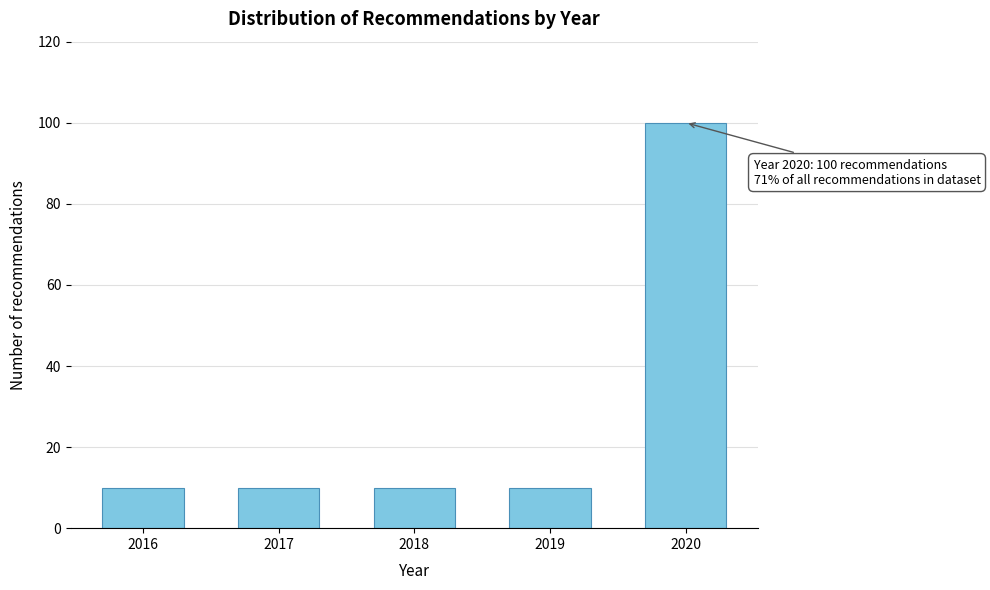

Reading left to right, list all the values displayed in this chart.

2016=10	2017=10	2018=10	2019=10	2020=100